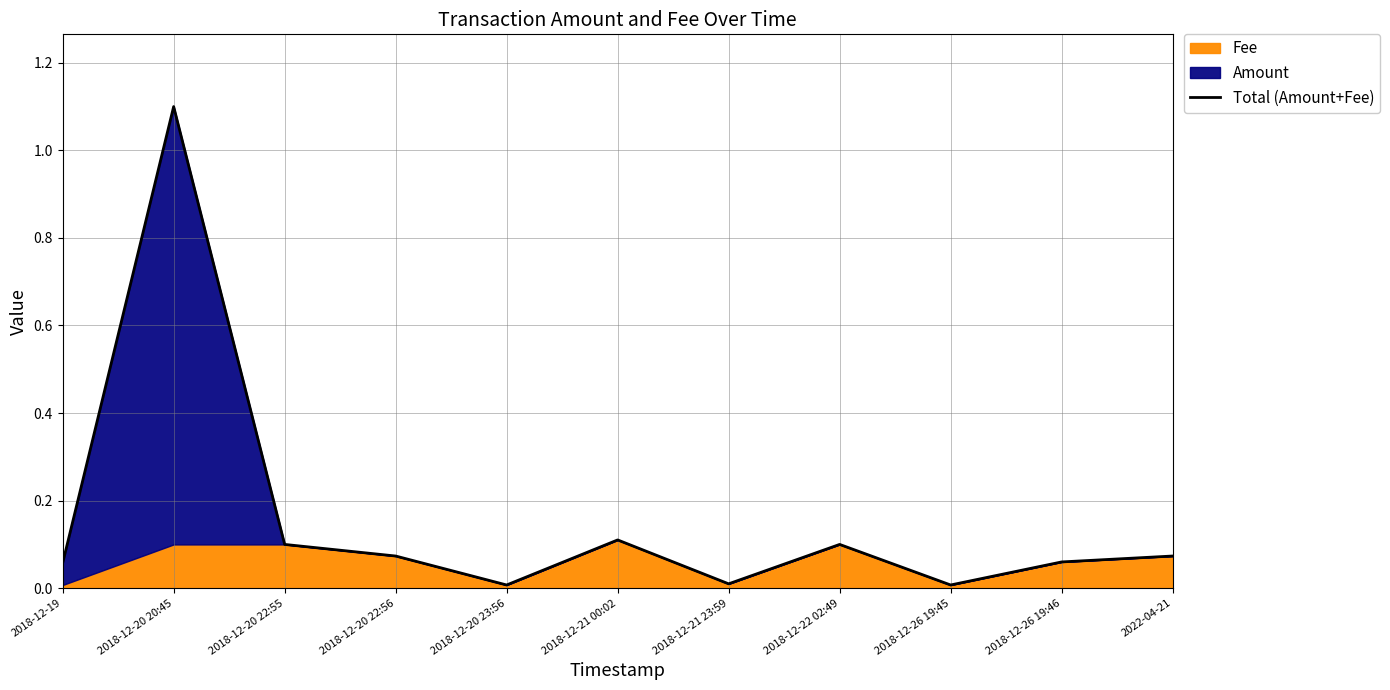

The chart shows a value of 0.1 at 2018-12-22 02:49. True or false?

True